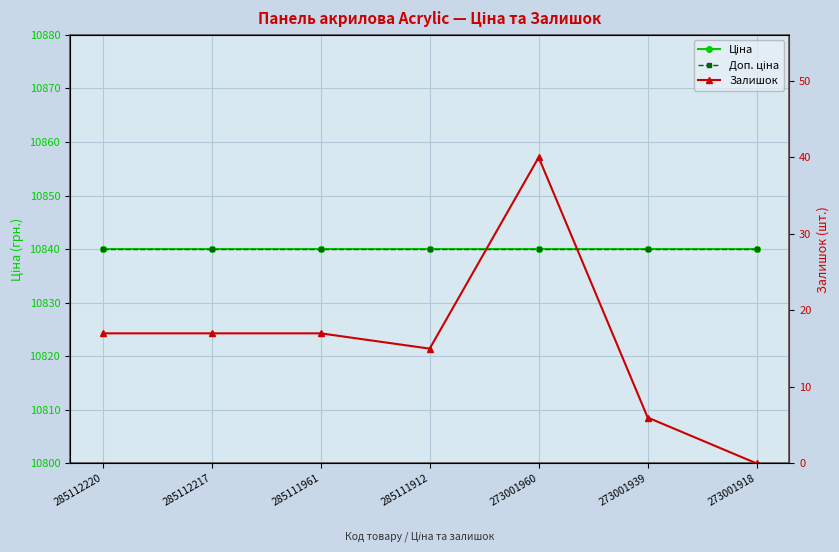

Reading left to right, list all the values displayed in this chart.

Ціна: 285112220=10840.1	285112217=10840.1	285111961=10840.1	285111912=10840.1	273001960=10840.1	273001939=10840.1	273001918=10840.1
Доп. ціна: 285112220=10840.1	285112217=10840.1	285111961=10840.1	285111912=10840.1	273001960=10840.1	273001939=10840.1	273001918=10840.1
Залишок: 285112220=17.0	285112217=17.0	285111961=17.0	285111912=15.0	273001960=40.0	273001939=6.0	273001918=0.0